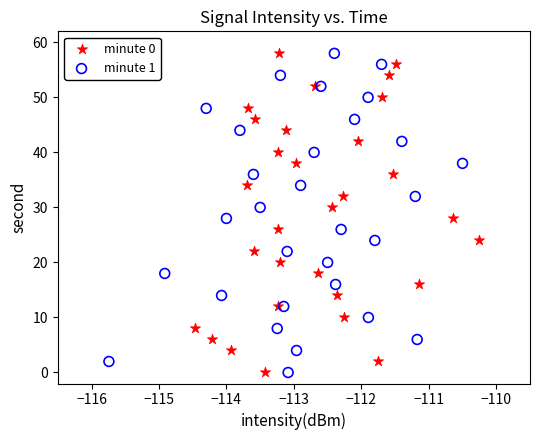

What are all the series names shown in the legend?

minute 0, minute 1